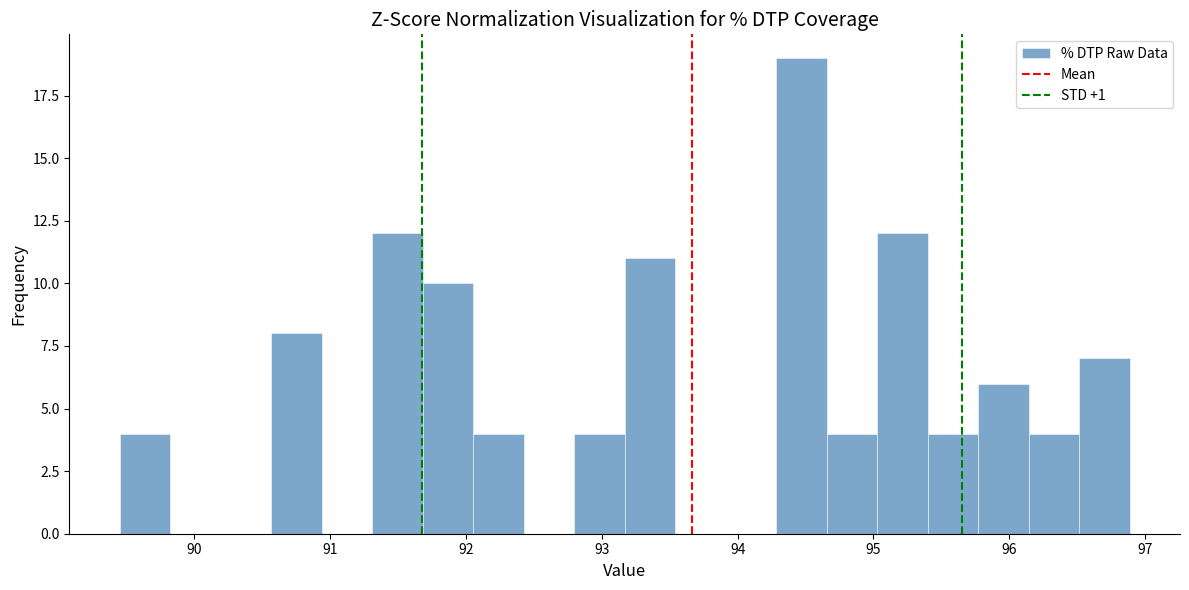

Around what value on the x-axis is the tallest bar? Give the approximate position of its centre, as read against the axis.

94.5